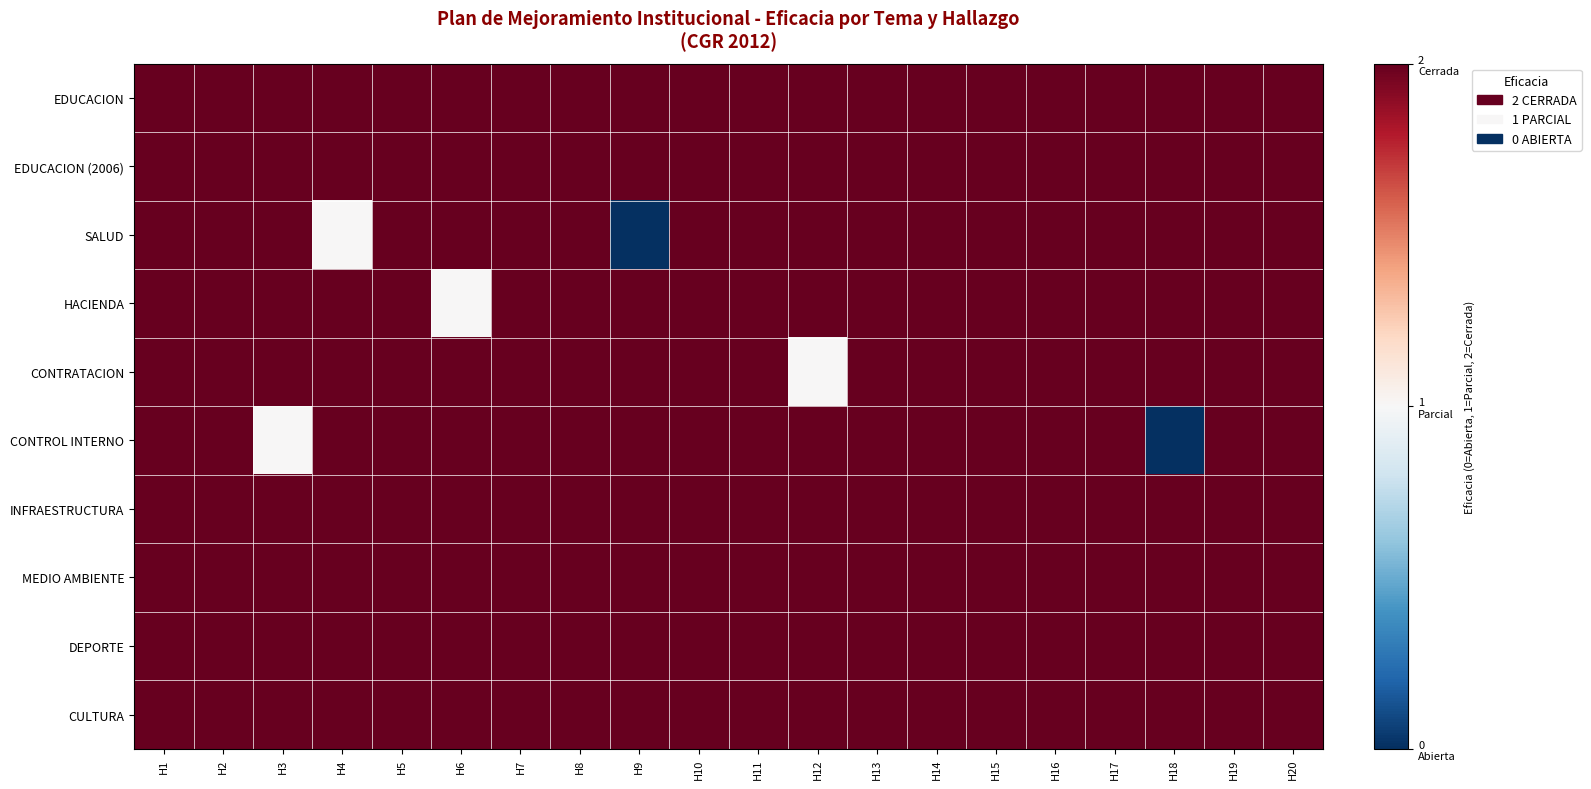

What is the minimum value shown in the chart?

-1